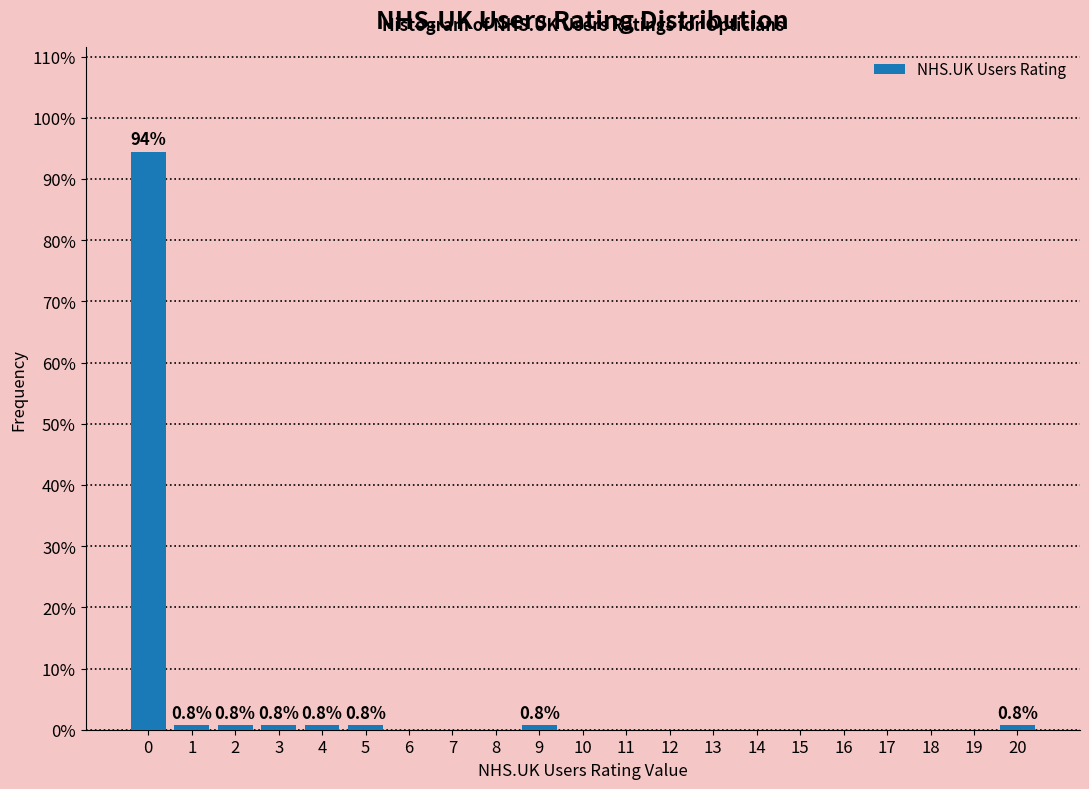

Reading left to right, what are all the values shown in this chart?

0=94.5	1=0.8	2=0.8	3=0.8	4=0.8	5=0.8	6=0.0	7=0.0	8=0.0	9=0.8	10=0.0	11=0.0	12=0.0	13=0.0	14=0.0	15=0.0	16=0.0	17=0.0	18=0.0	19=0.0	20=0.8